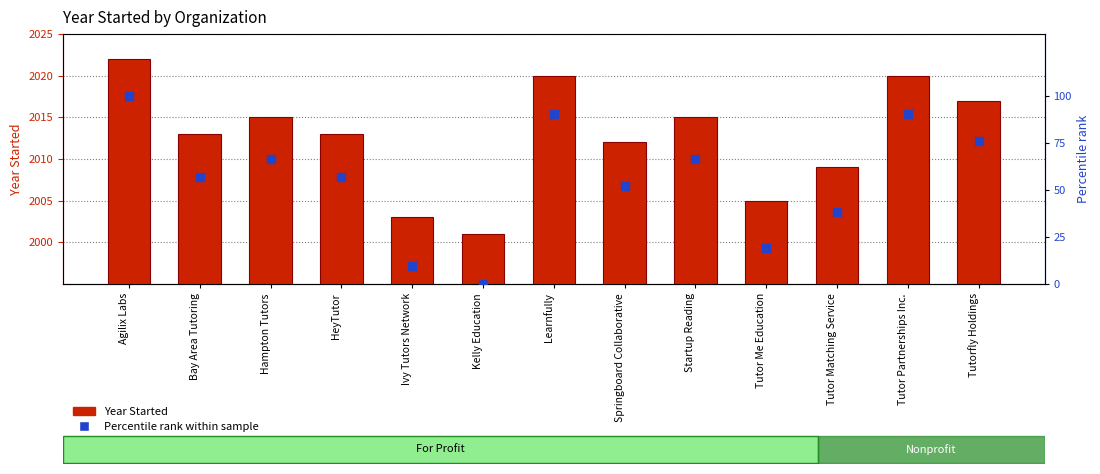

At Hampton Tutors, list the series in order from smallest to largest.

Percentile rank within sample, Year Started